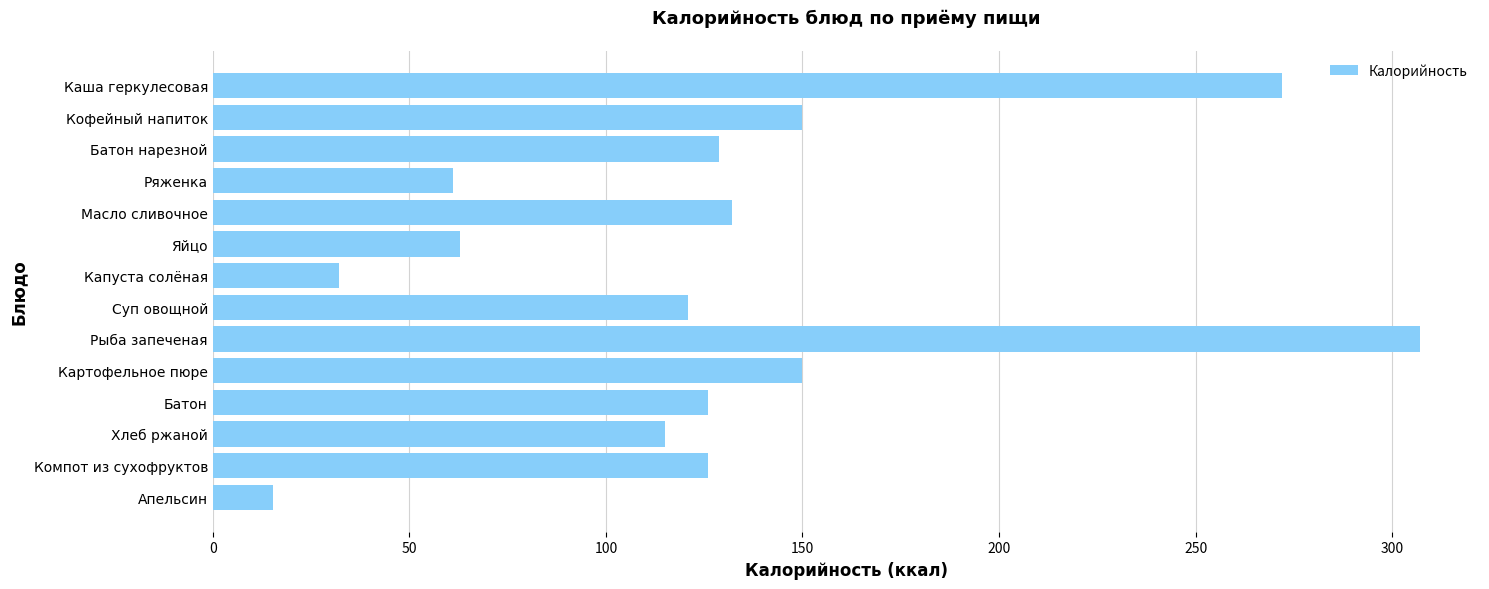

Reading bottom to top, extract all data points from this chart.

Апельсин=15.2	Компот из сухофруктов=126.0	Хлеб ржаной=115.0	Батон=126.0	Картофельное пюре=150.0	Рыба запеченая=307.0	Суп овощной=121.0	Капуста солёная=32.0	Яйцо=63.0	Масло сливочное=132.0	Ряженка=61.0	Батон нарезной=128.8	Кофейный напиток=150.0	Каша геркулесовая=272.0